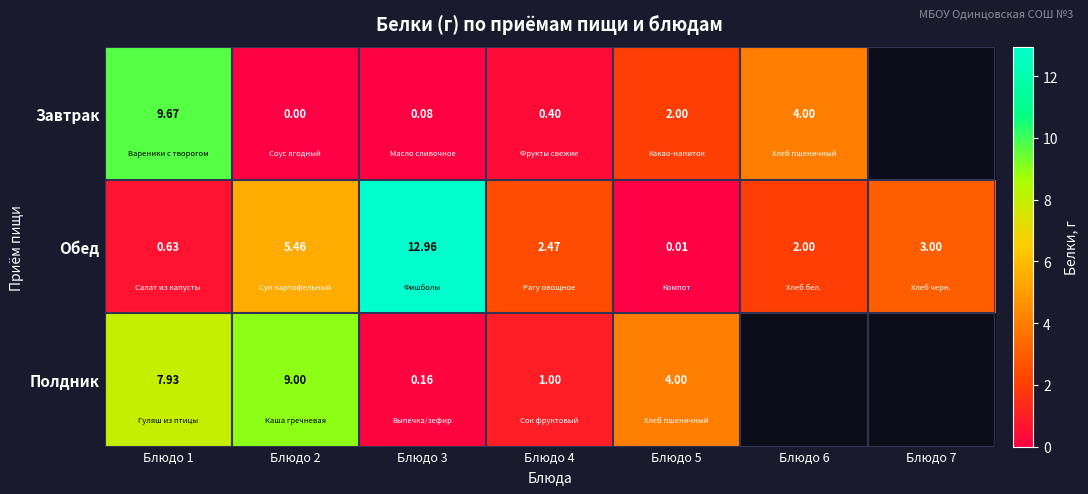

What is the sum of the Завтрак values at Блюдо 4 and Блюдо 3?

0.5